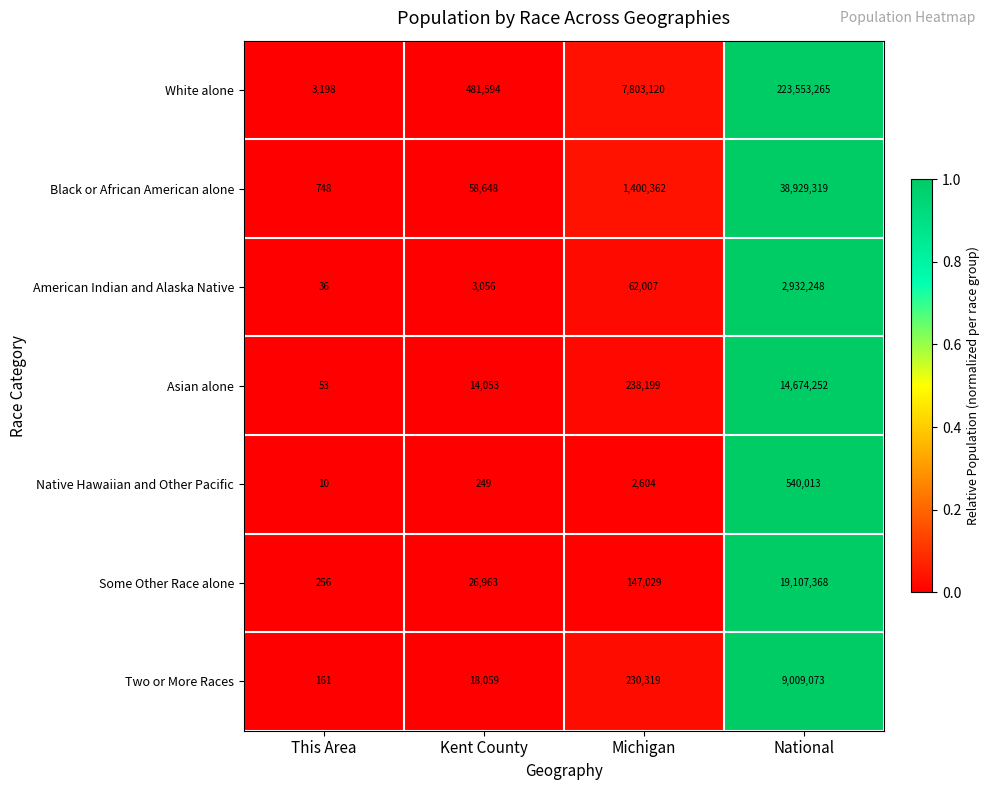

Count the number of categories in the chart.

4